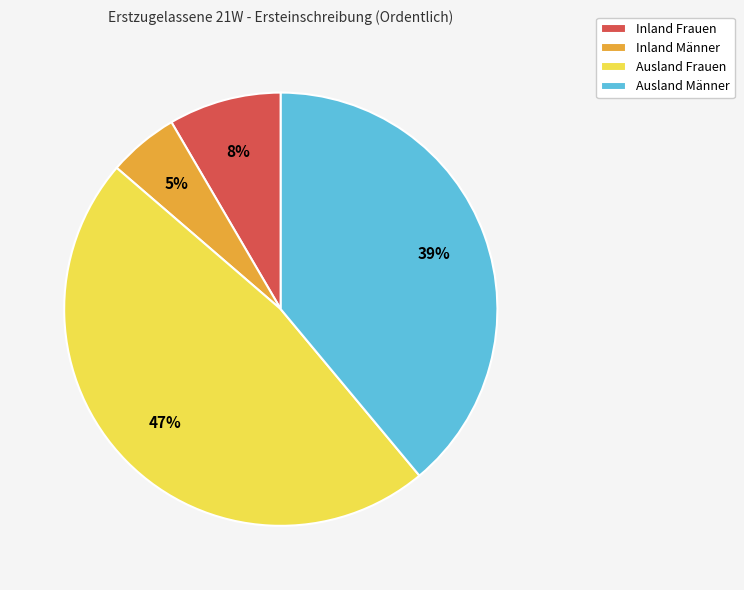

What percentage is the Ausland Frauen slice, to the nearest percent?

47%